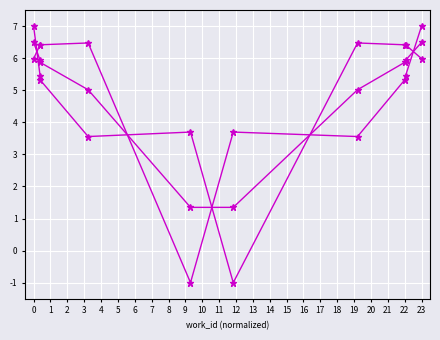

Read the id value at 6.

3.6